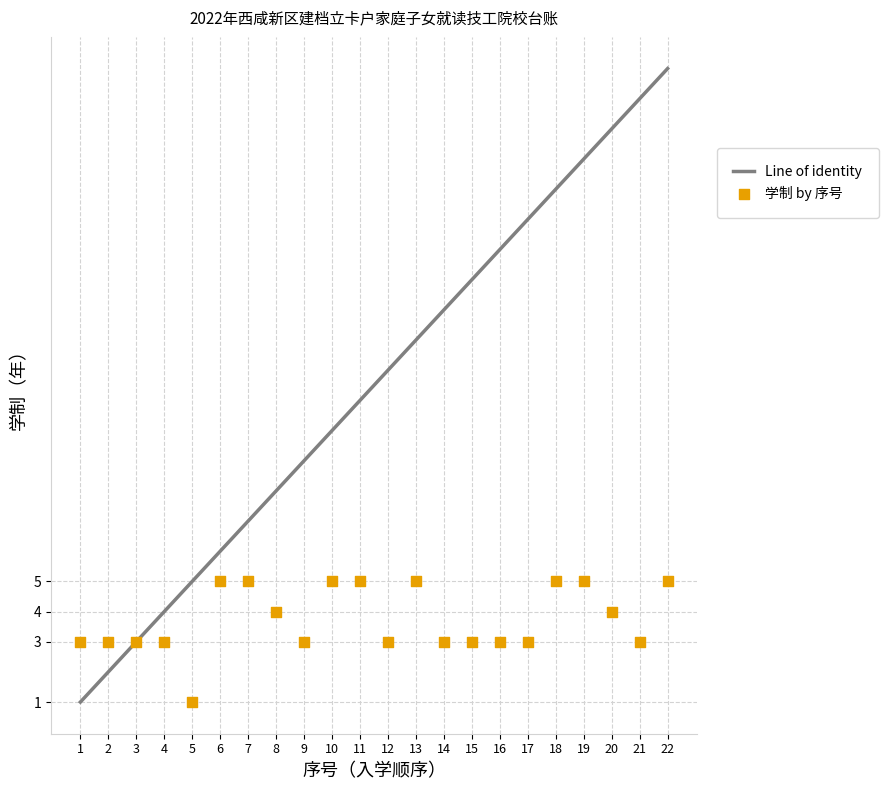

What is the range of X values (max minus min)?

21